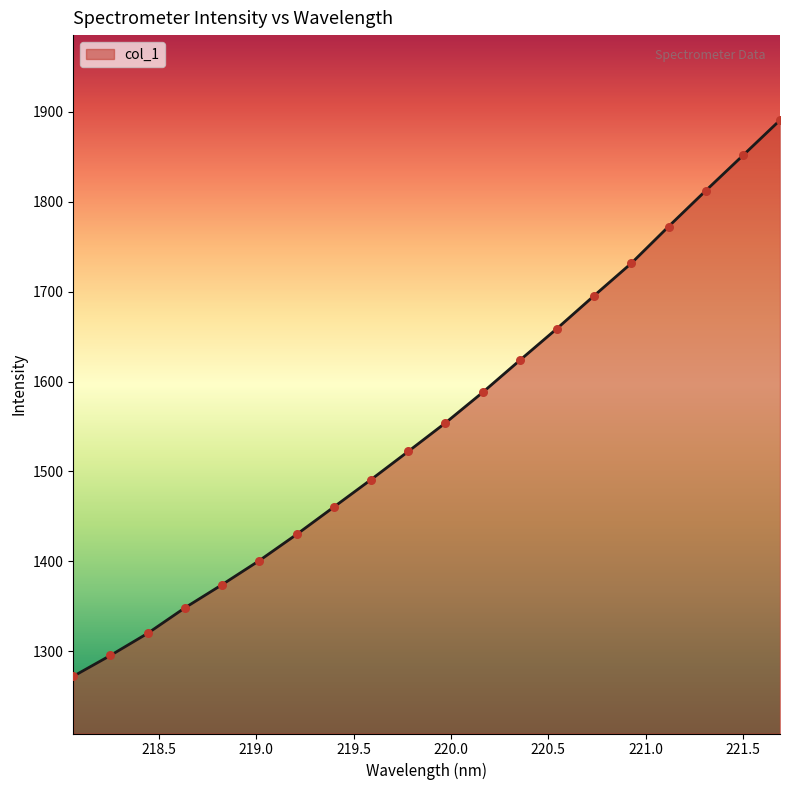

What is the difference between the maximum and minimum values?

618.3